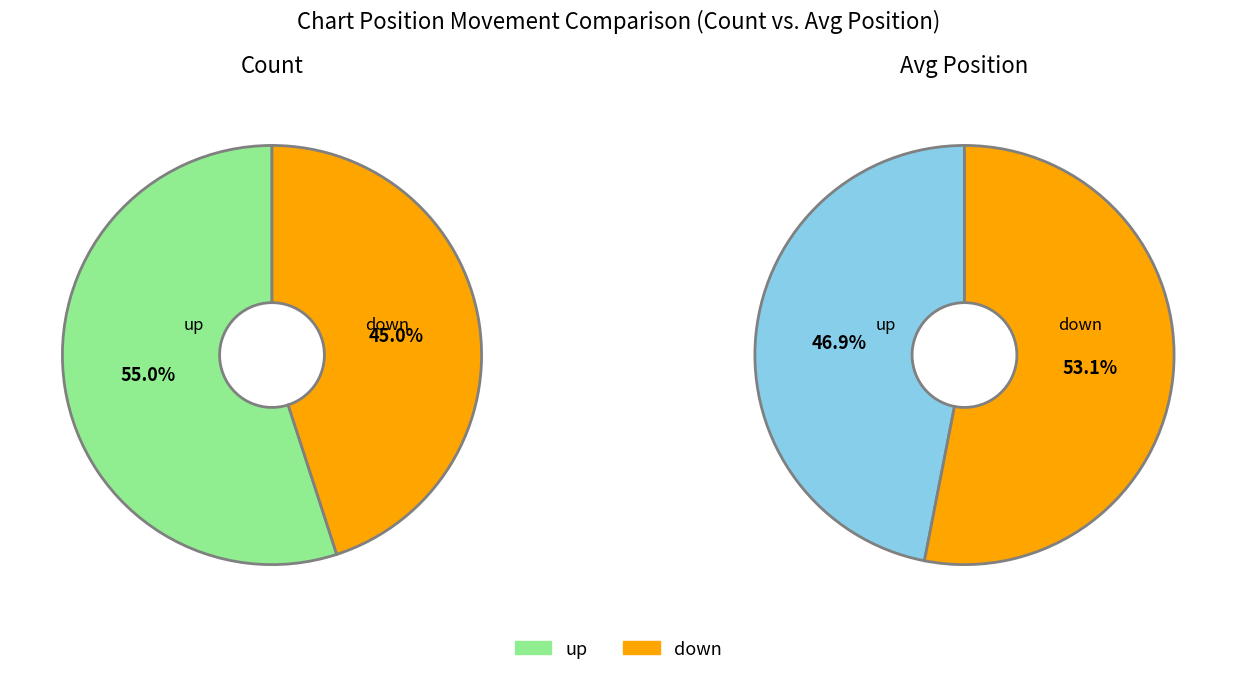

To the nearest percent, what is the difference between the Up and Down slice percentages?

10%